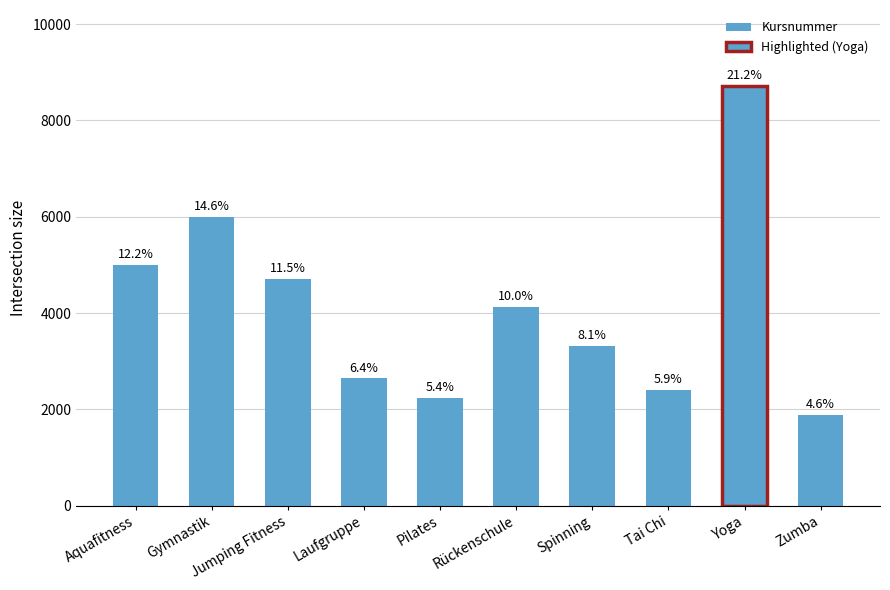

How many bars are there in total?

10